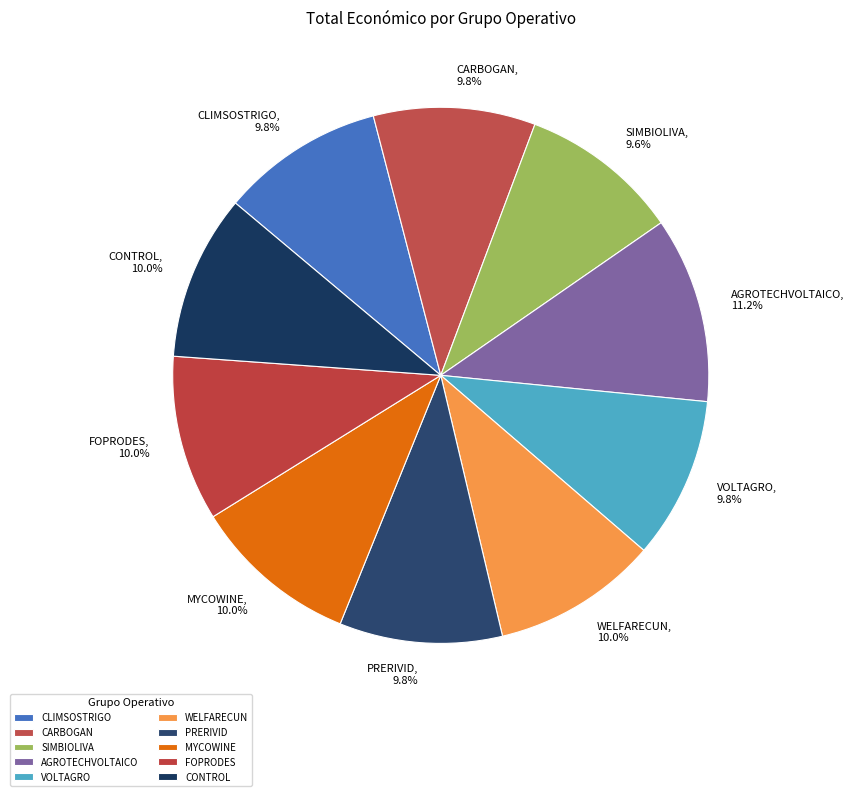

What is the ratio of the value at VOLTAGRO to the value at WELFARECUN?

1.0